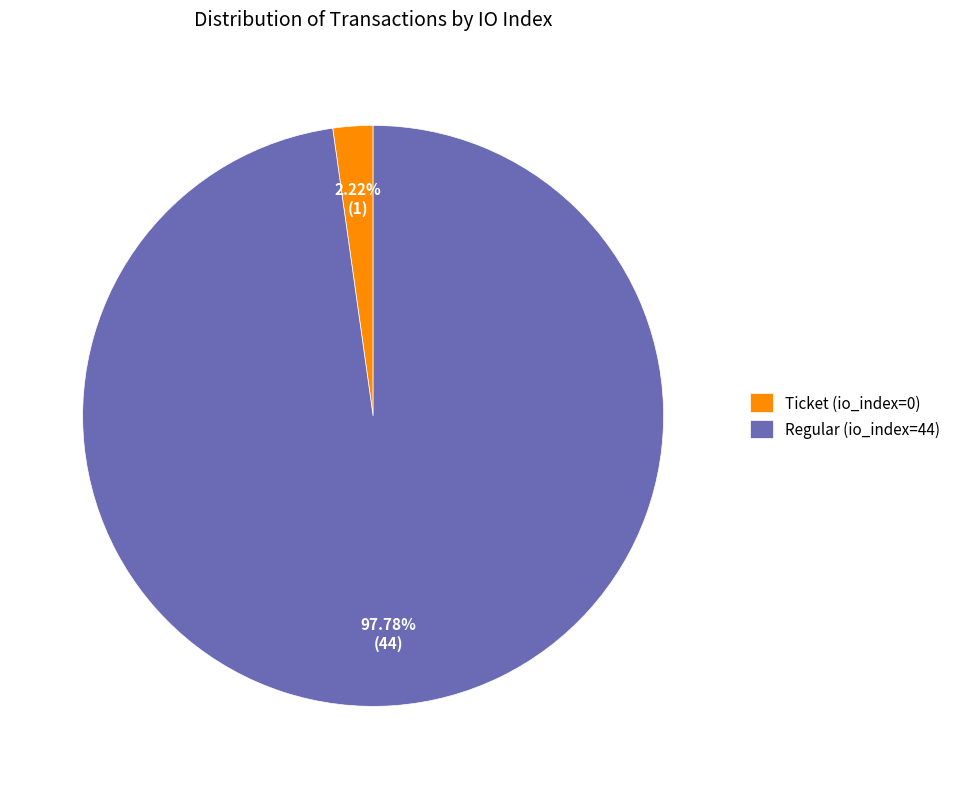

Is Ticket (io_index=0) the majority of the pie?

No